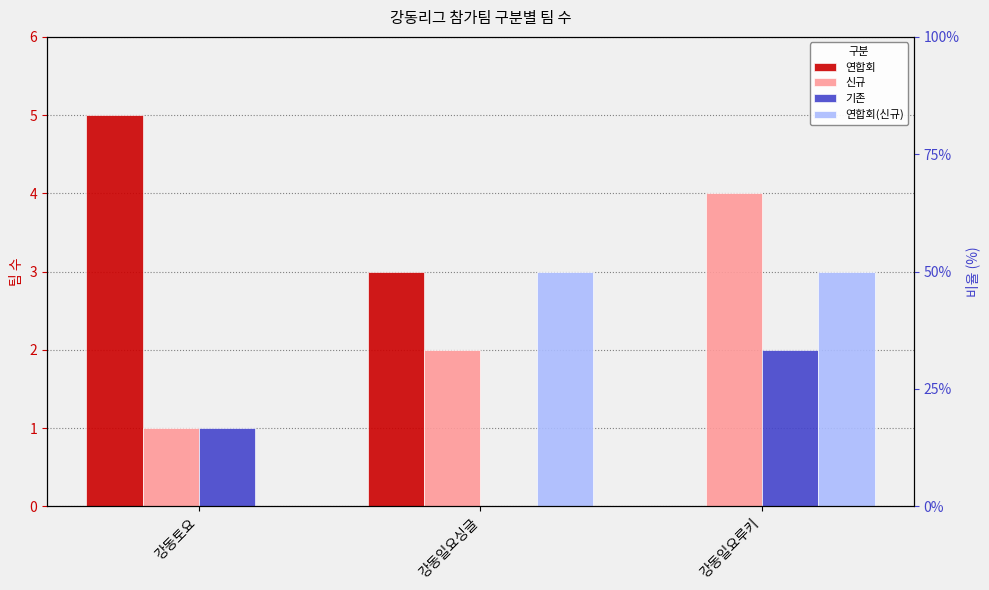

Where is 연합회 nearest to the value 2?

강동일요싱글